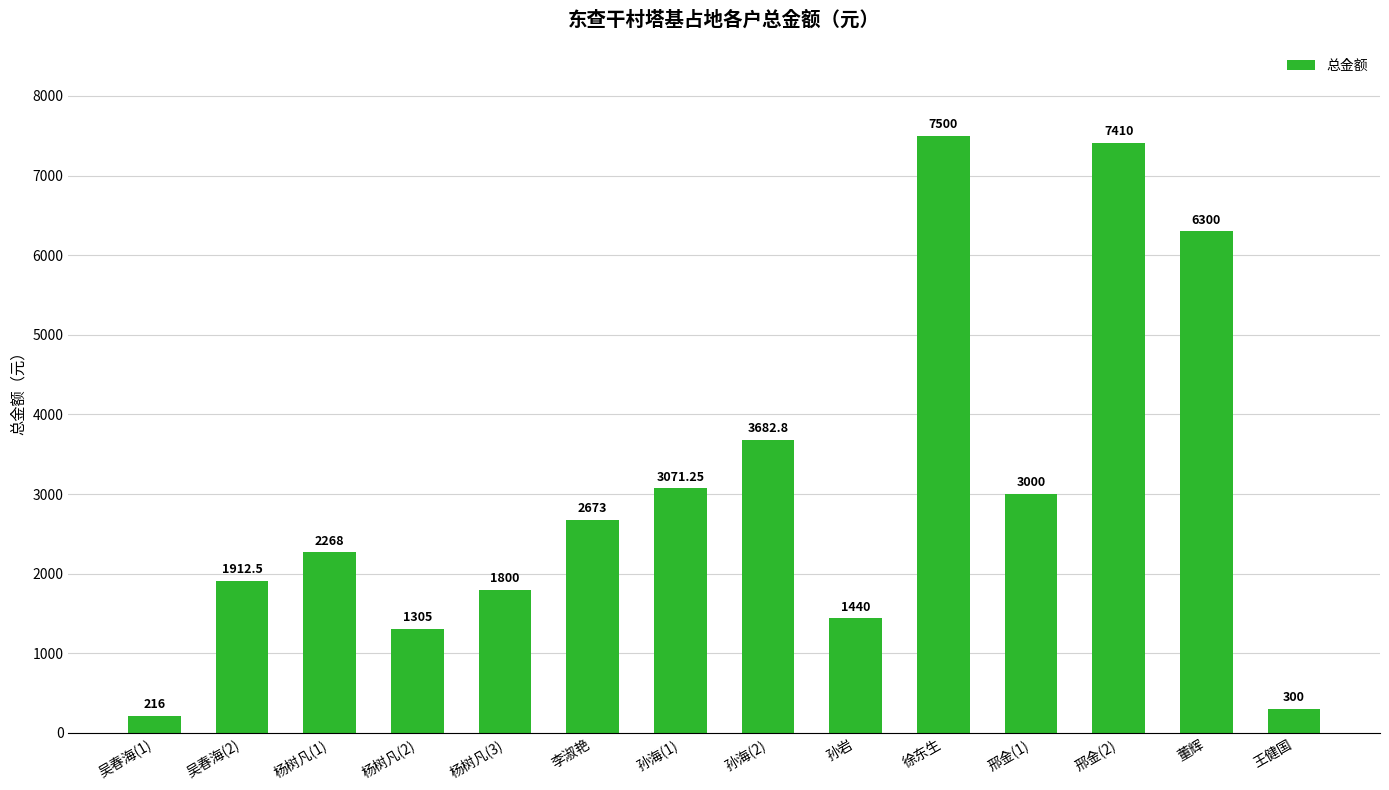

What is the value of the 13th bar from the left?

6300.0